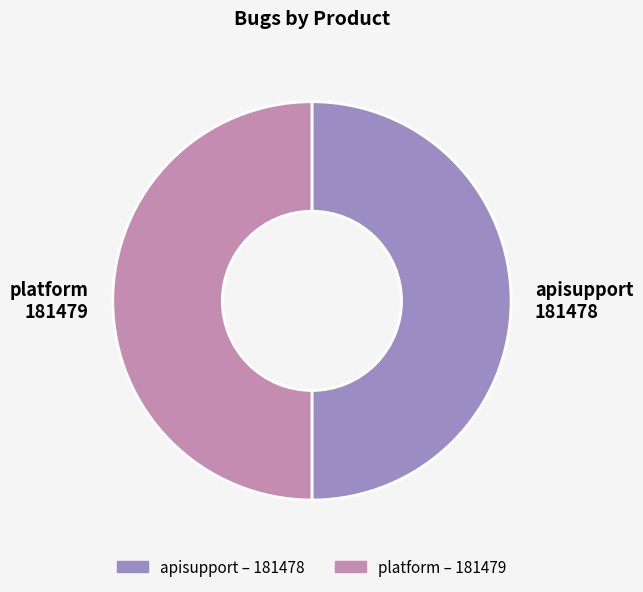

Is the sum of apisupport 181478 and platform 181479 greater than half?

Yes